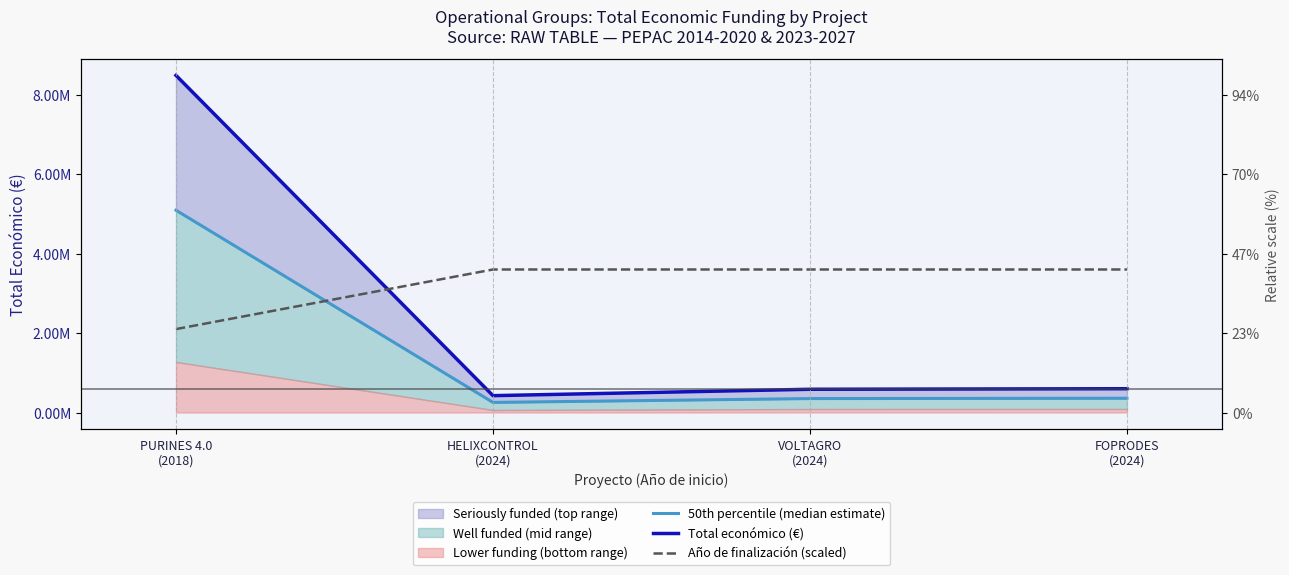

Which series has the largest range (max minus min)?

Total económico (€)